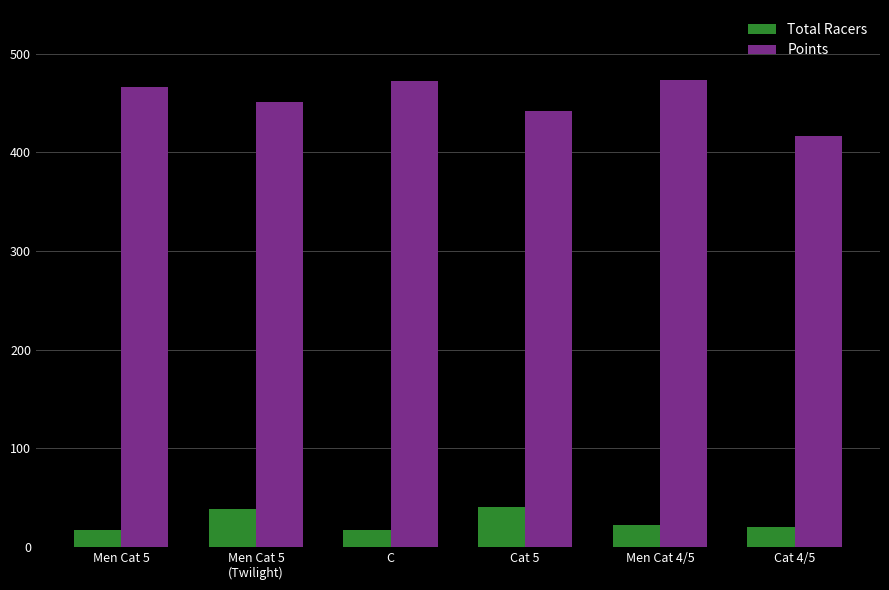

What is the difference between the highest and lowest values at Cat 4/5?

396.3